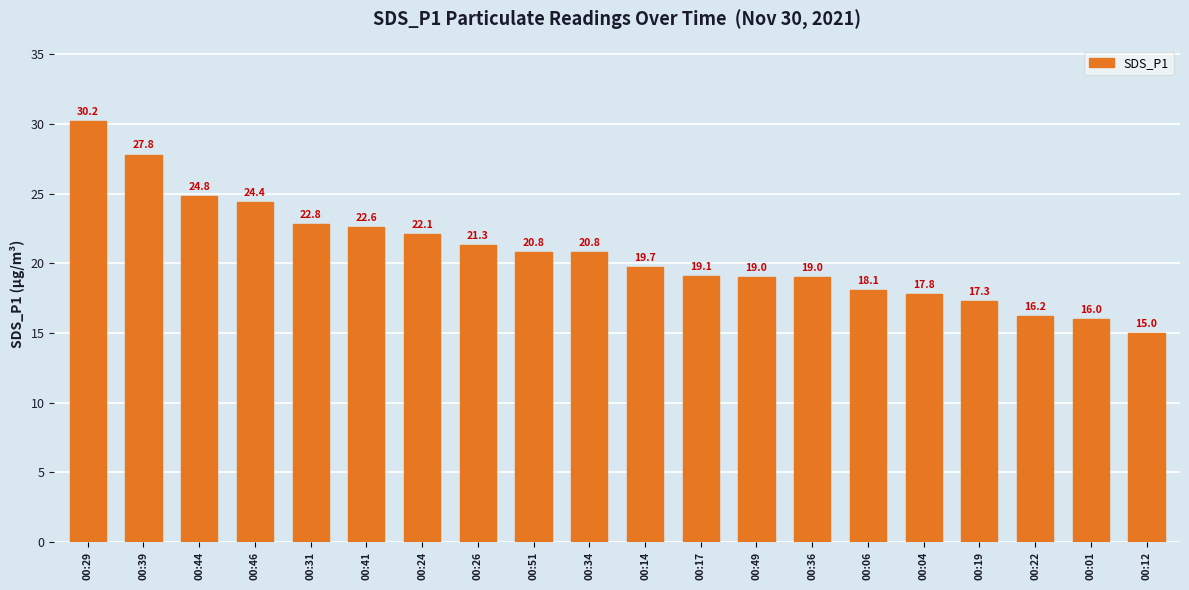

What is the value of the 7th bar from the left?

22.1